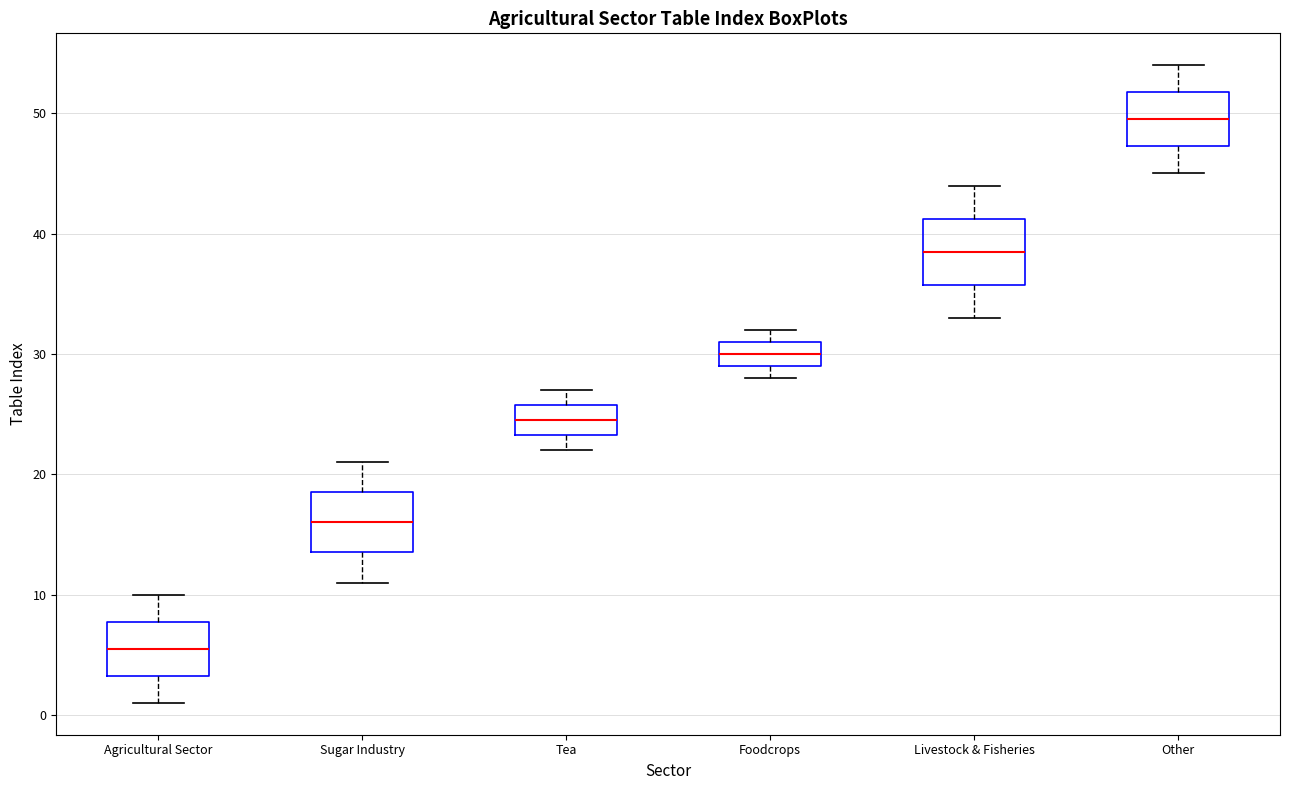

Reading left to right, transcribe this box plot: for each box, give where its median line is, the range the box spans, and where its two whiskers end, as read against the y-axis. The values are not printed on the chart, so give them approximately, as read against the axis.

Agricultural Sector: median 6, box 3 to 8, whiskers 1 to 10
Sugar Industry: median 16, box 14 to 19, whiskers 11 to 21
Tea: median 25, box 23 to 26, whiskers 22 to 27
Foodcrops: median 30, box 29 to 31, whiskers 28 to 32
Livestock & Fisheries: median 39, box 36 to 41, whiskers 33 to 44
Other: median 50, box 47 to 52, whiskers 45 to 54